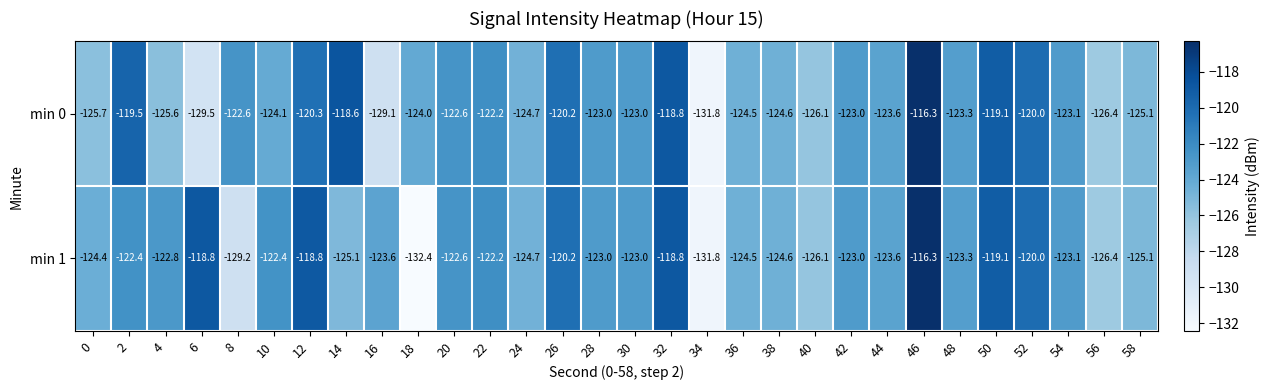

What value does the min 1 series have at 18?

-132.4